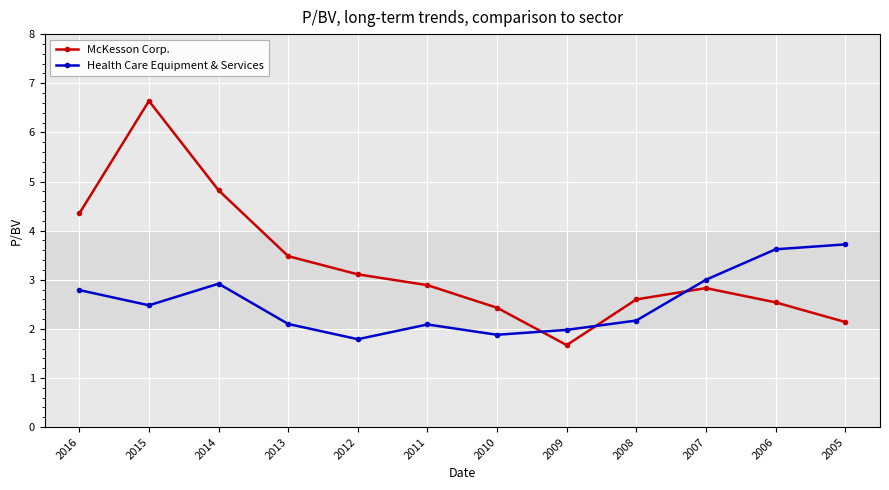

Where do Health Care Equipment & Services and McKesson Corp. first cross each other?

2010 and 2009